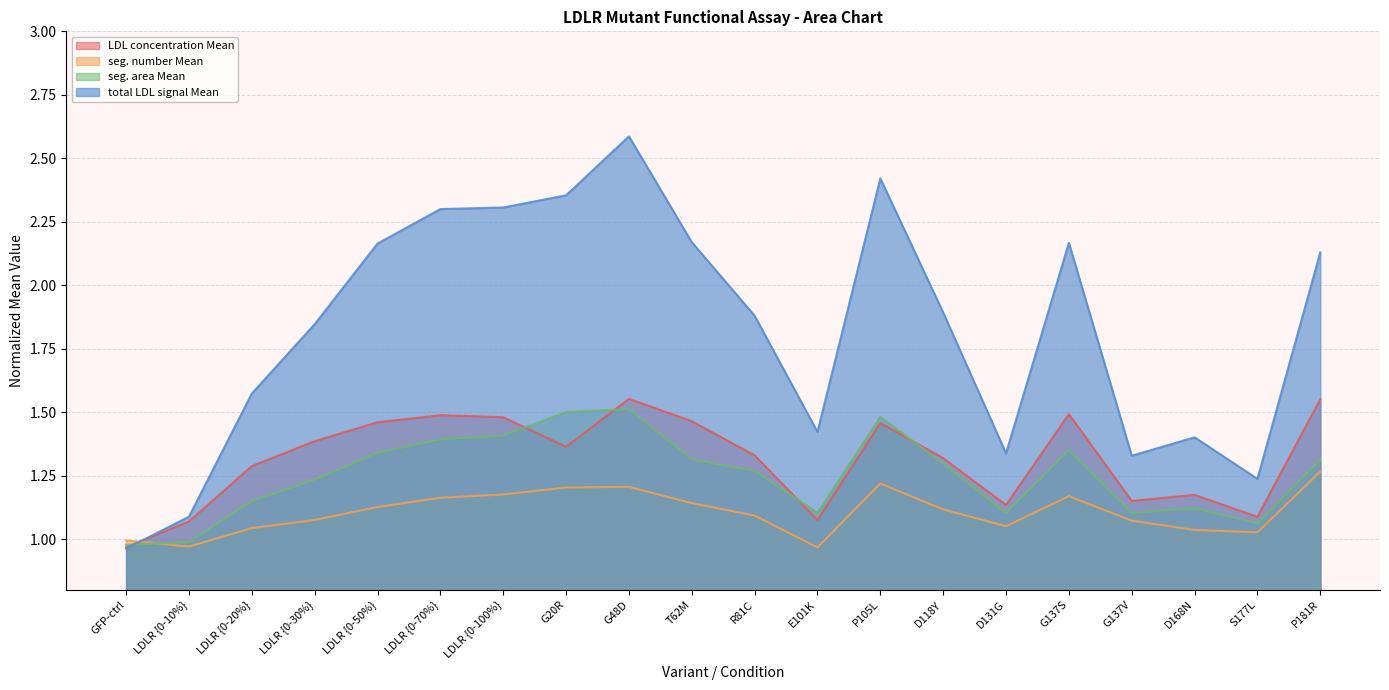

What is the label of the 20th point from the right?

GFP-ctrl